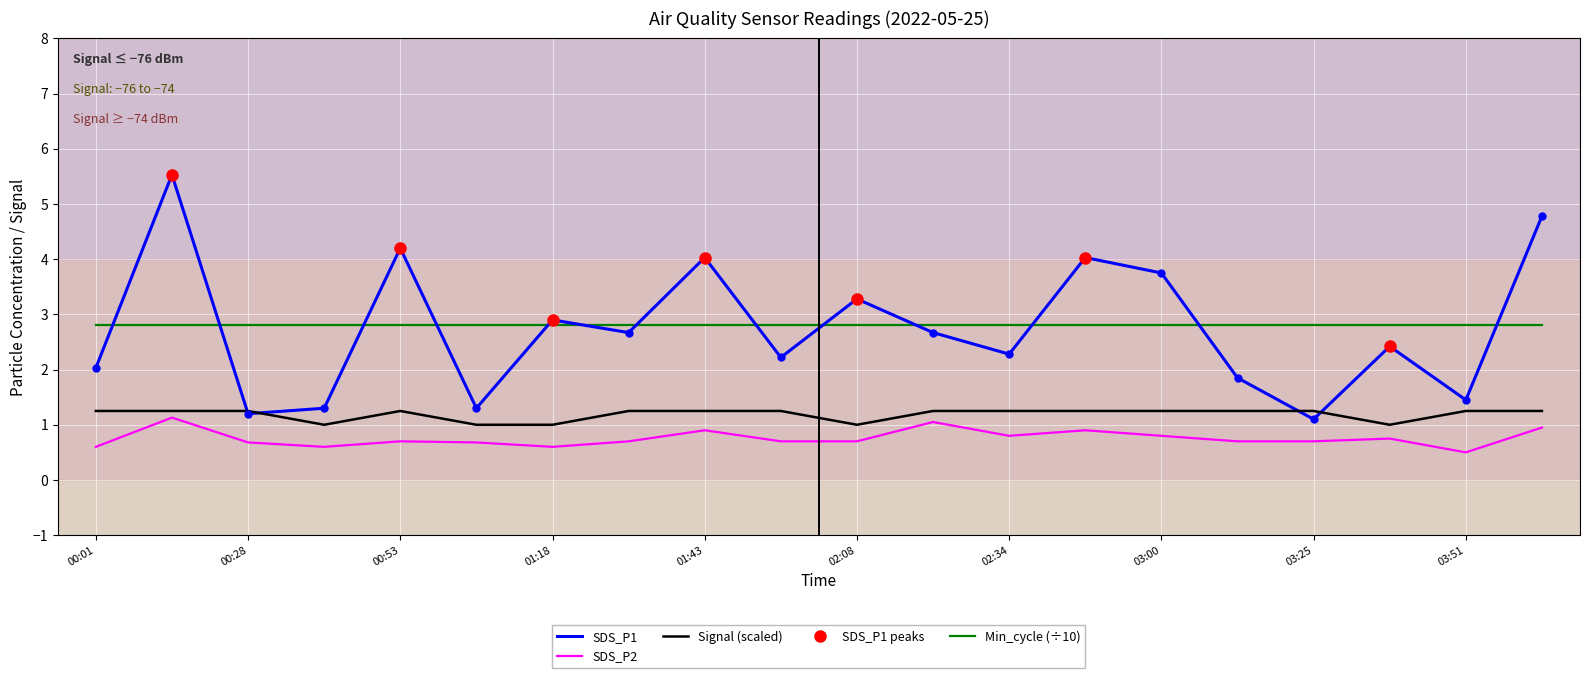

The value of SDS_P1_dot at 00:01 is 2.0. True or false?

True